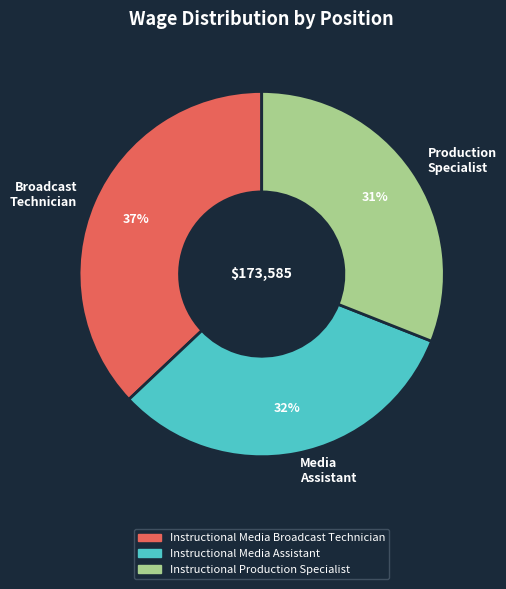

To the nearest percent, what is the difference between the Production Specialist and Broadcast Technician slice percentages?

6%